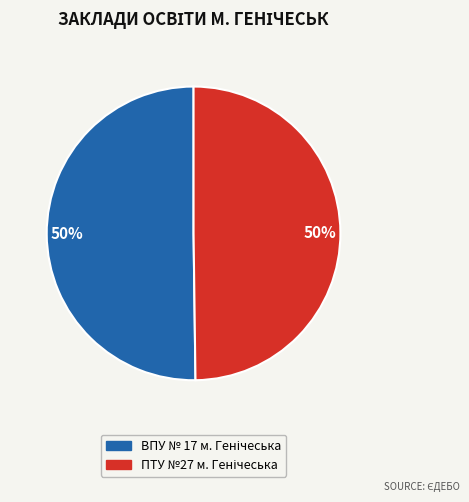

To the nearest percent, what is the average slice percentage?

50%